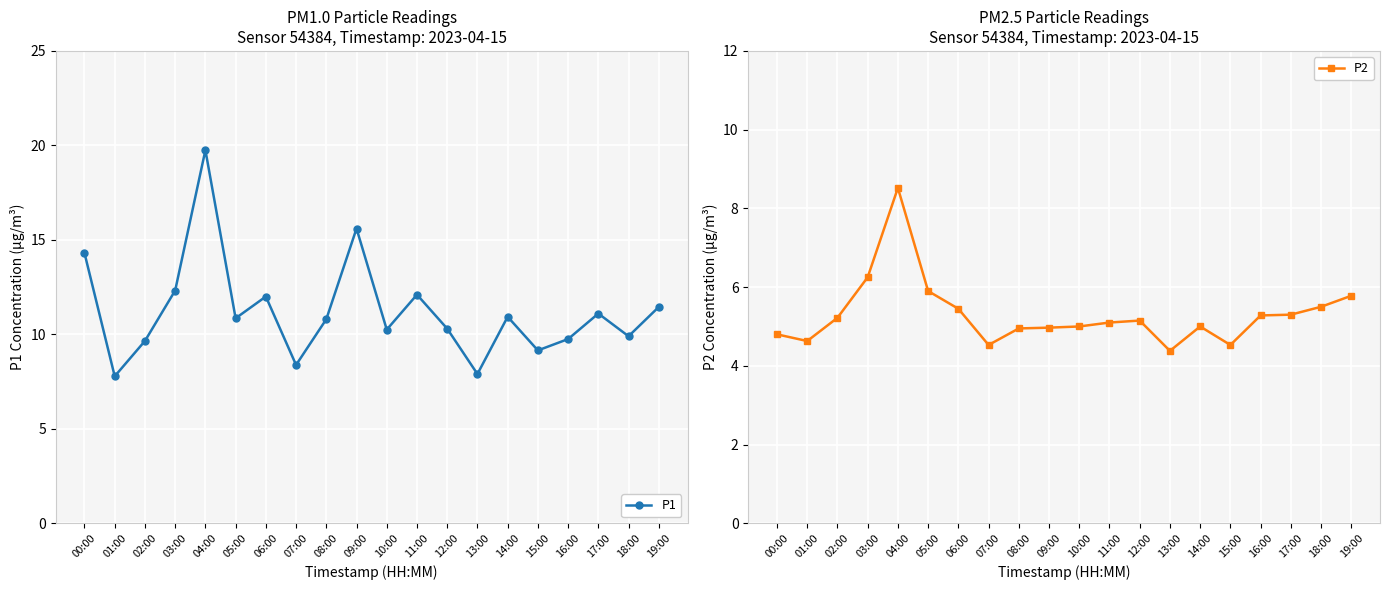

True or false: P2 and P1 intersect in this chart.

False